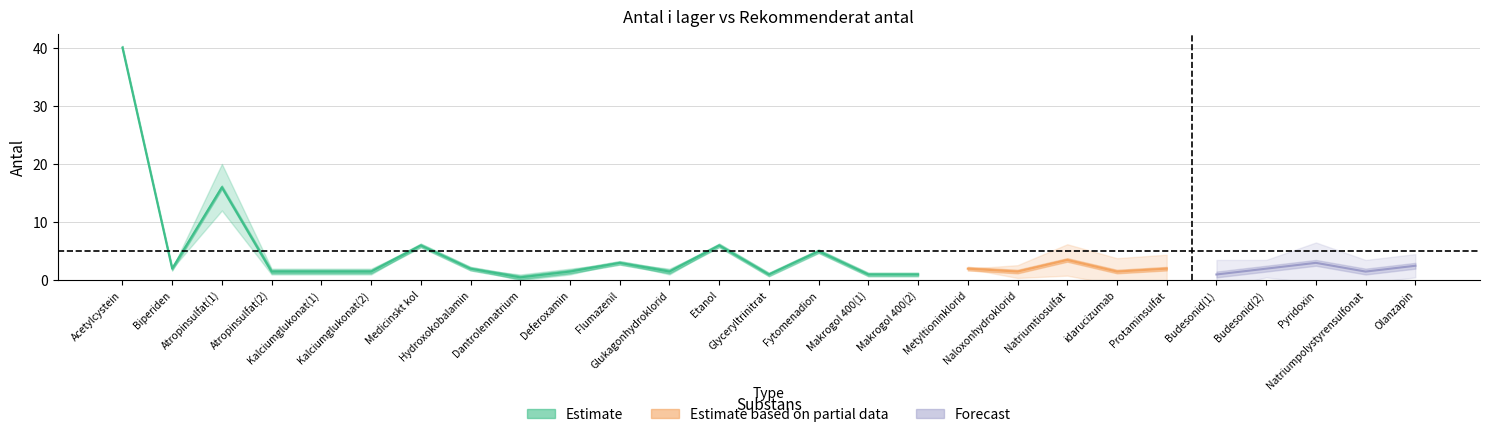

What is the difference between the maximum and second lowest values in the antal_i_lager series?

39